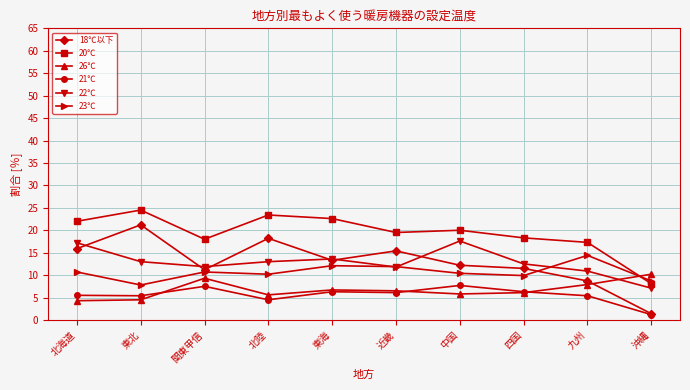

What is the difference between the 20℃ values at 北陸 and 関東甲信?

5.4